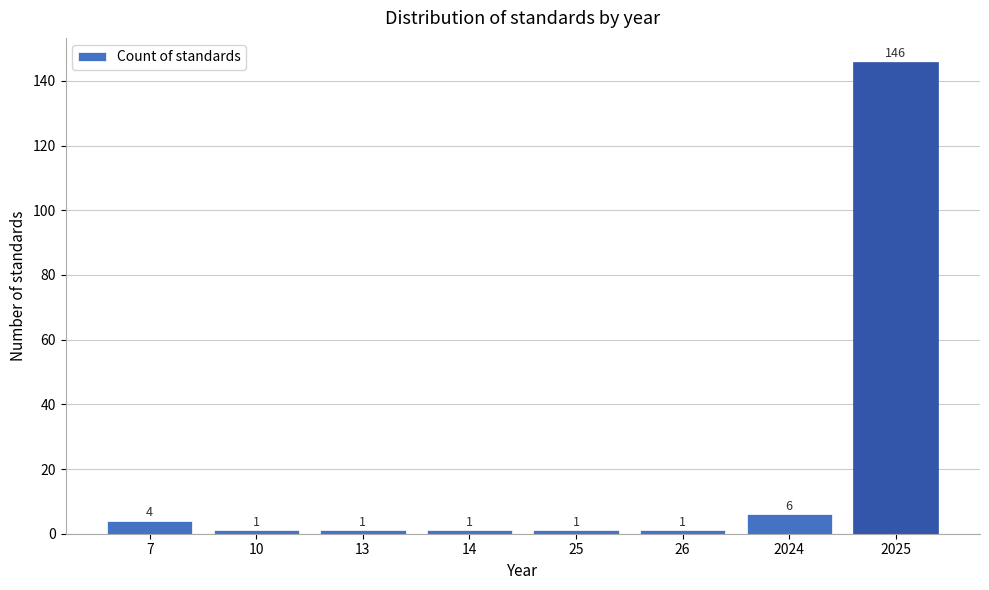

Reading left to right, transcribe all the data shown in this chart.

7=4	10=1	13=1	14=1	25=1	26=1	2024=6	2025=146